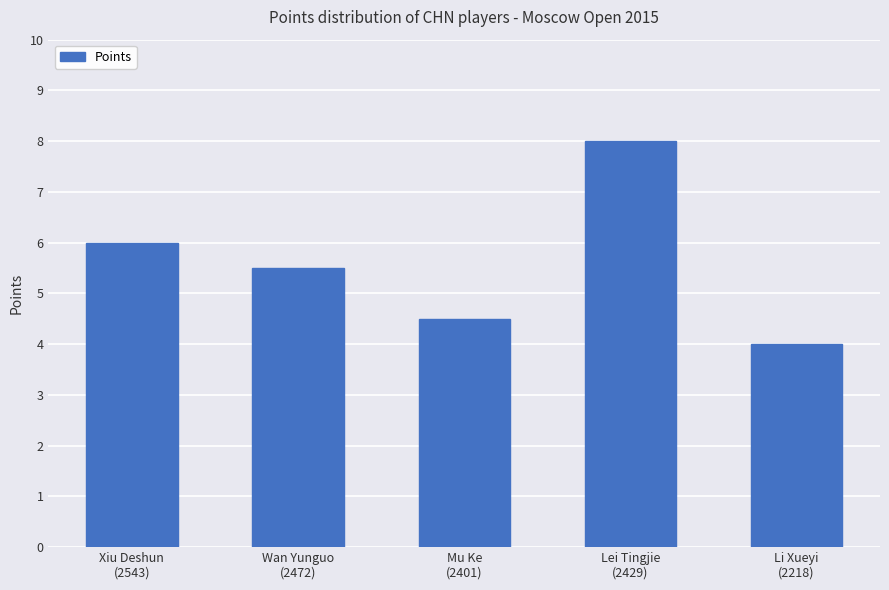

Count the number of values greater than 5.

3